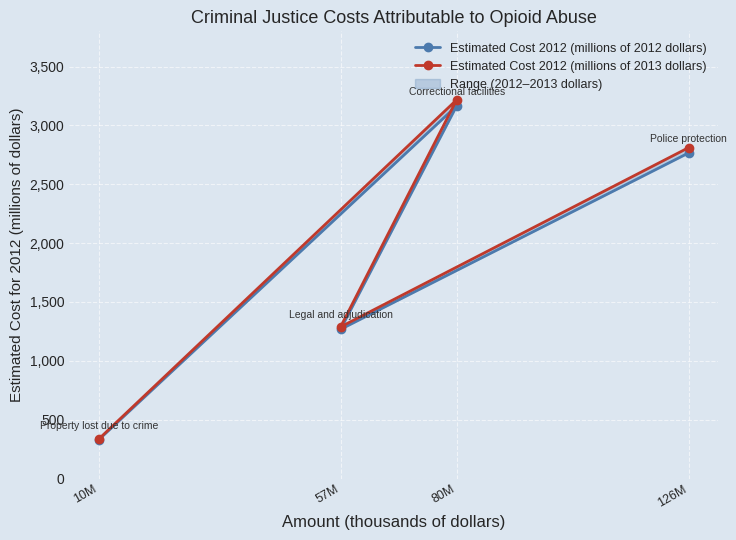

How many lines are shown in the chart?

2